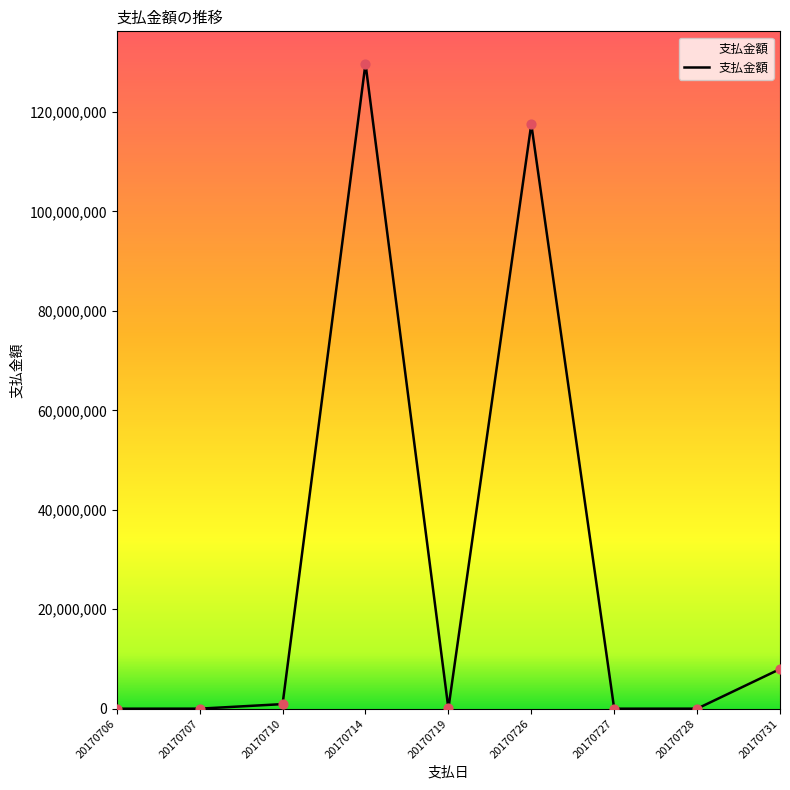

Which has a higher value, 20170706 or 20170731?

20170731